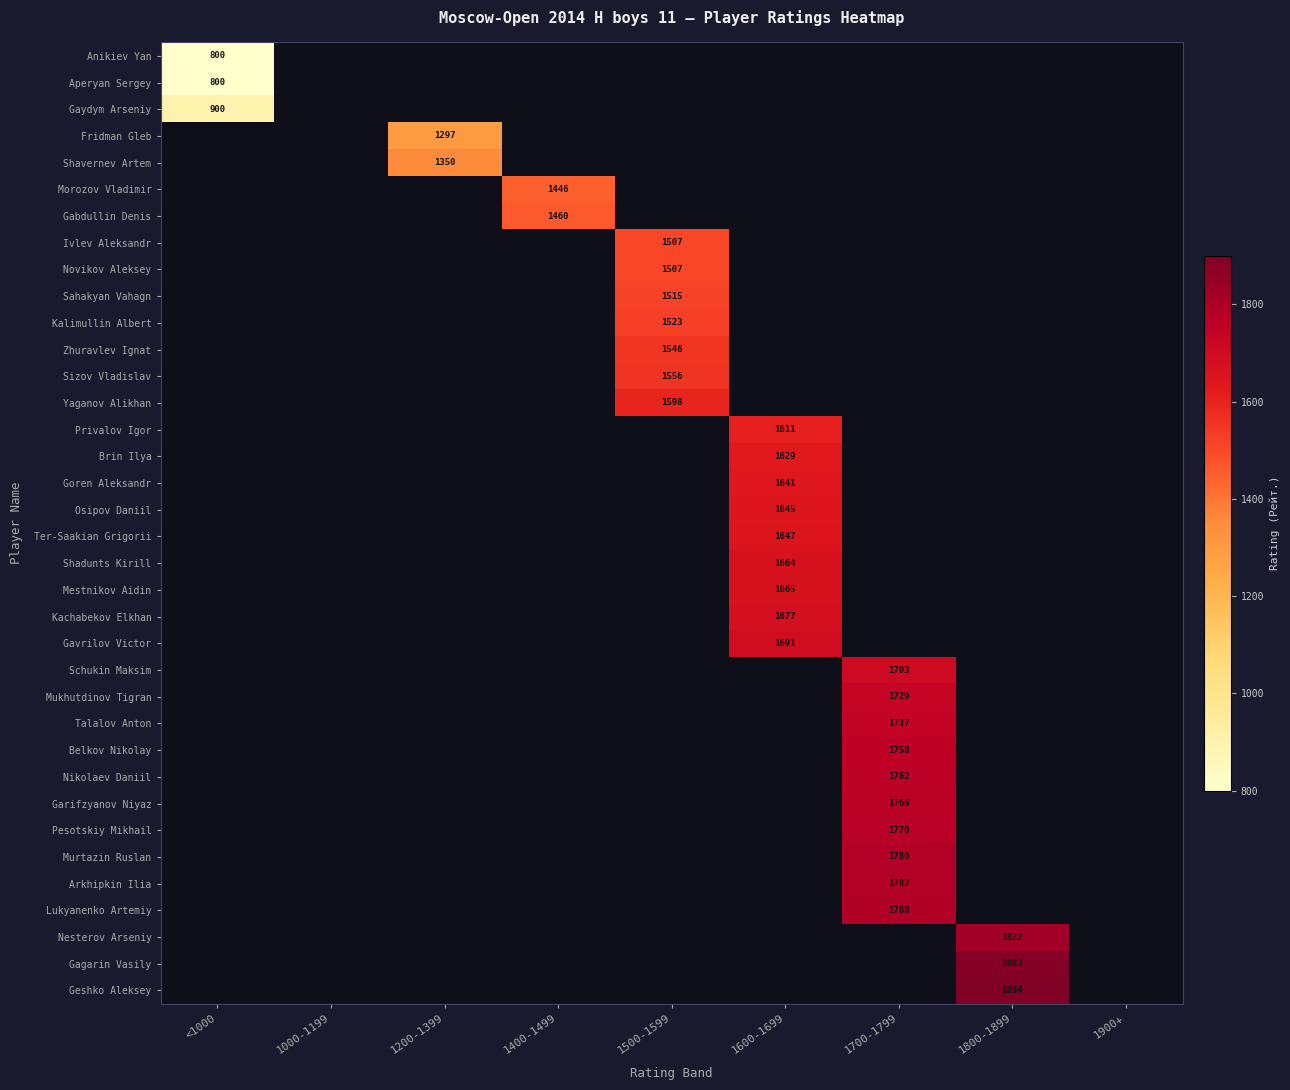

Is it true that Belkov Nikolay equals 2325 at 1700-1799?

False